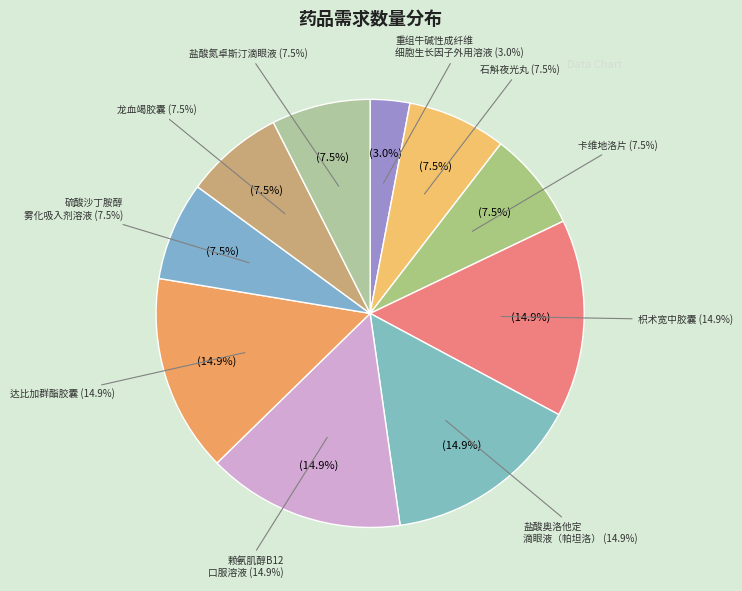

Count the number of slices in the pie.

10